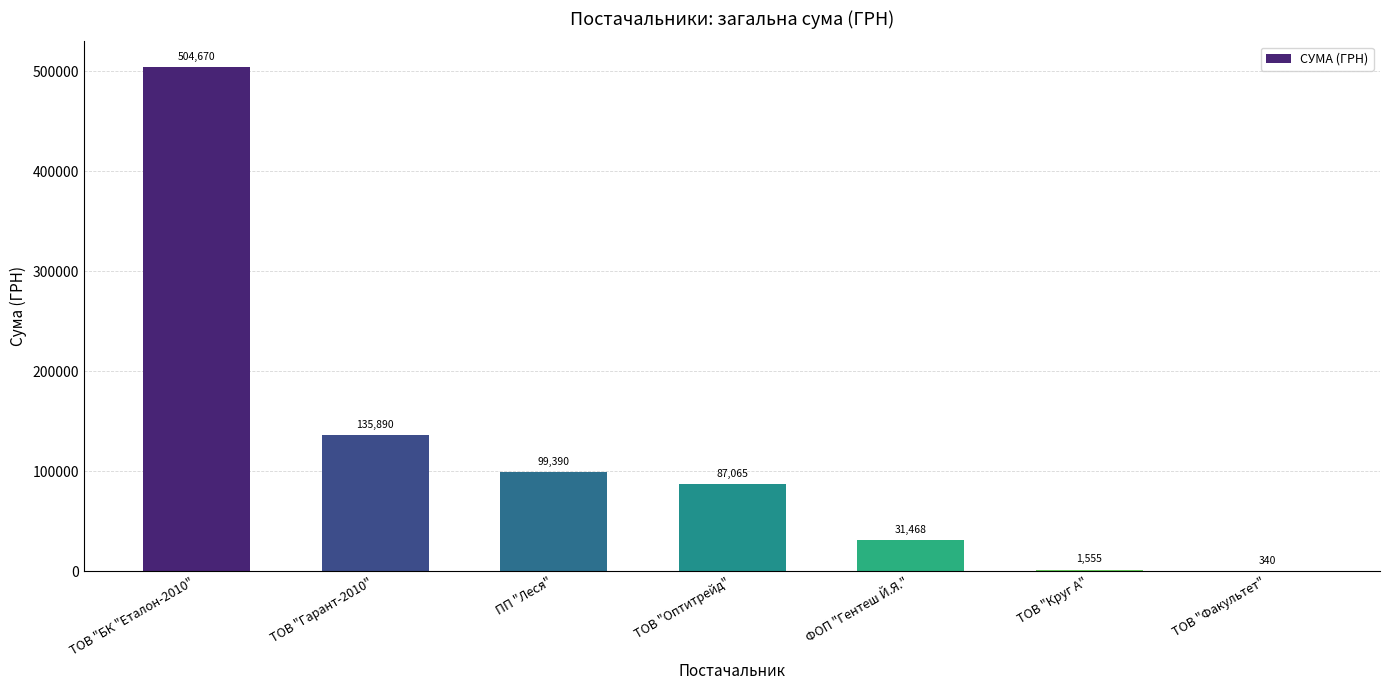

What is the maximum value shown in the chart?

504670.2